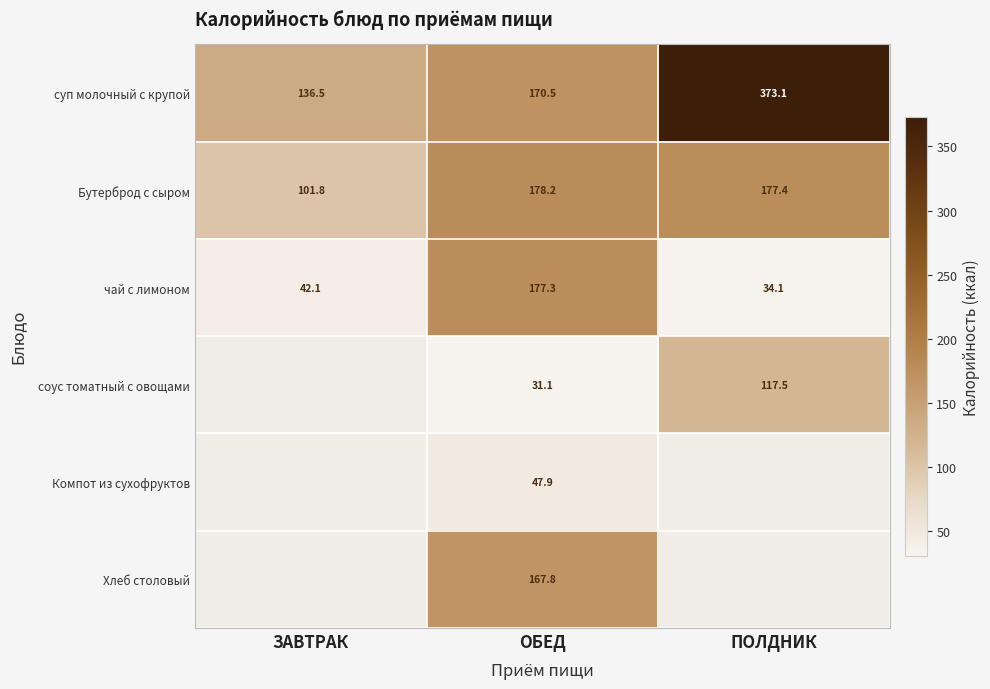

What is the difference between the maximum and second lowest values in the чай с лимоном series?

135.2